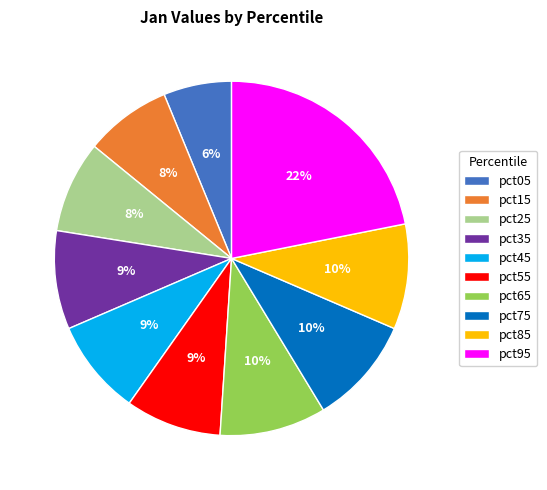

Which category has the biggest portion of the pie?

pct95